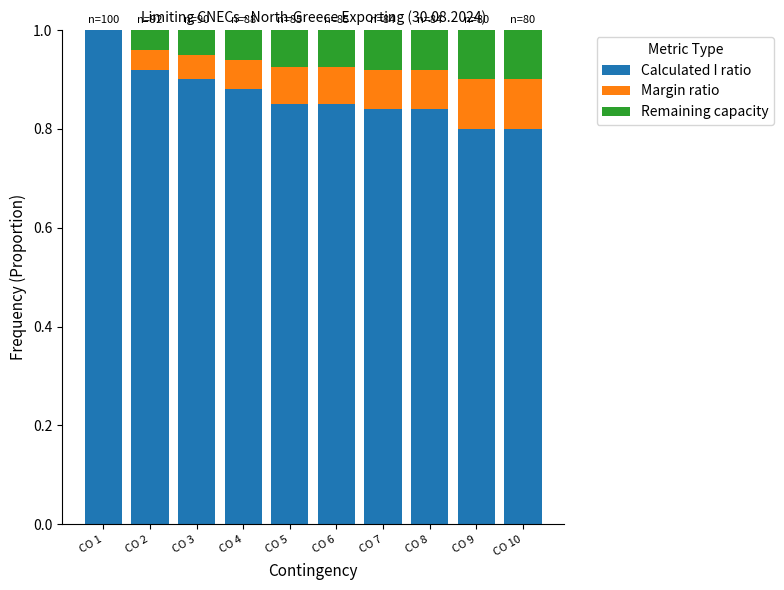

What is the maximum value for Calculated I ratio?

1.0